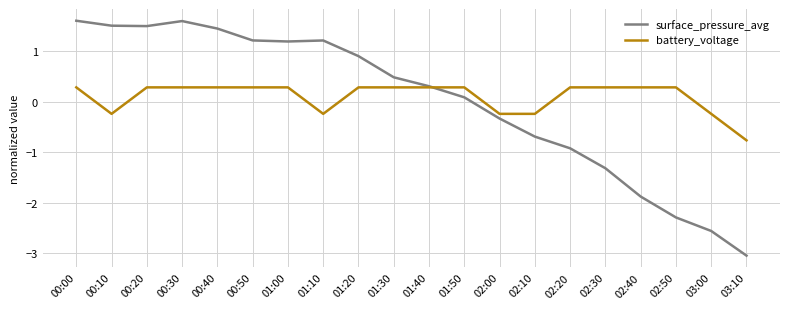

What is the maximum value for battery_voltage?

0.3